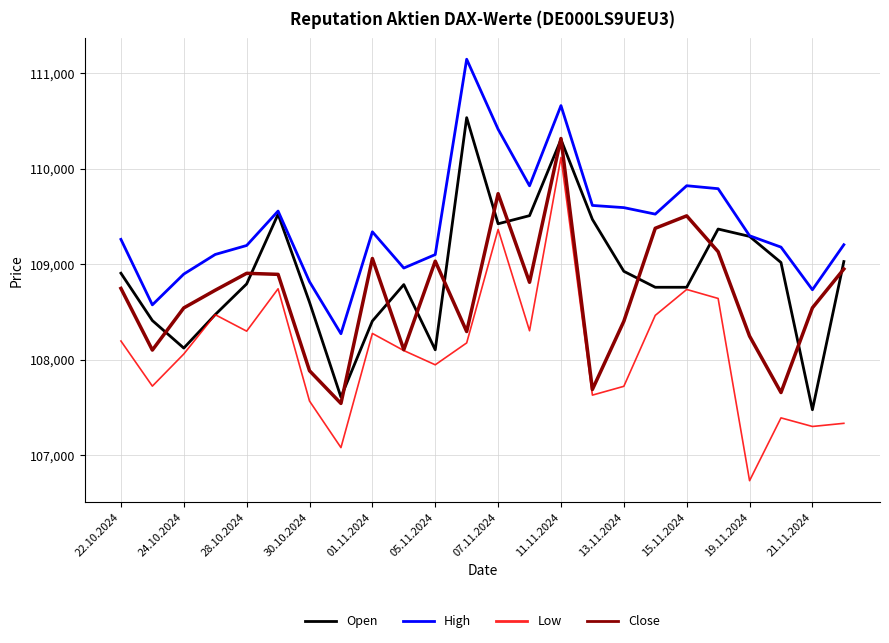

What is the minimum value for Open?

107477